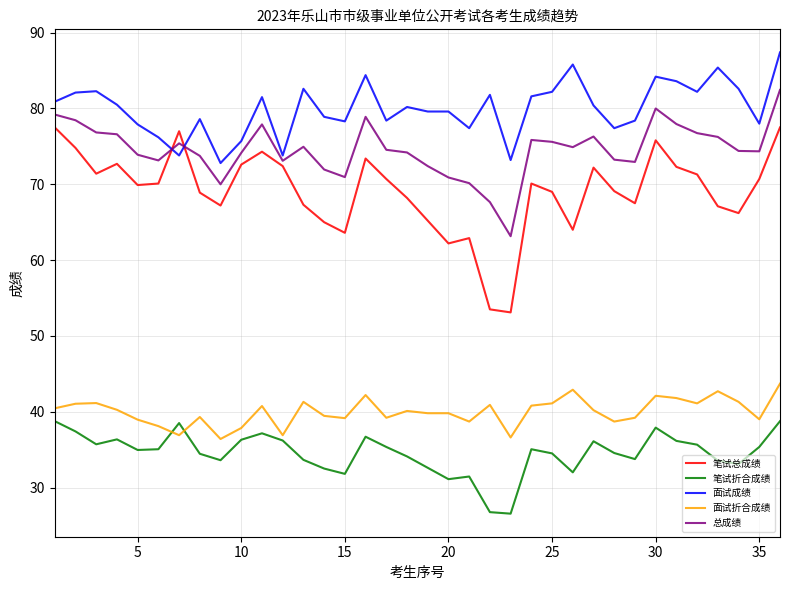

Which series has the largest total across all categories?

面试成绩